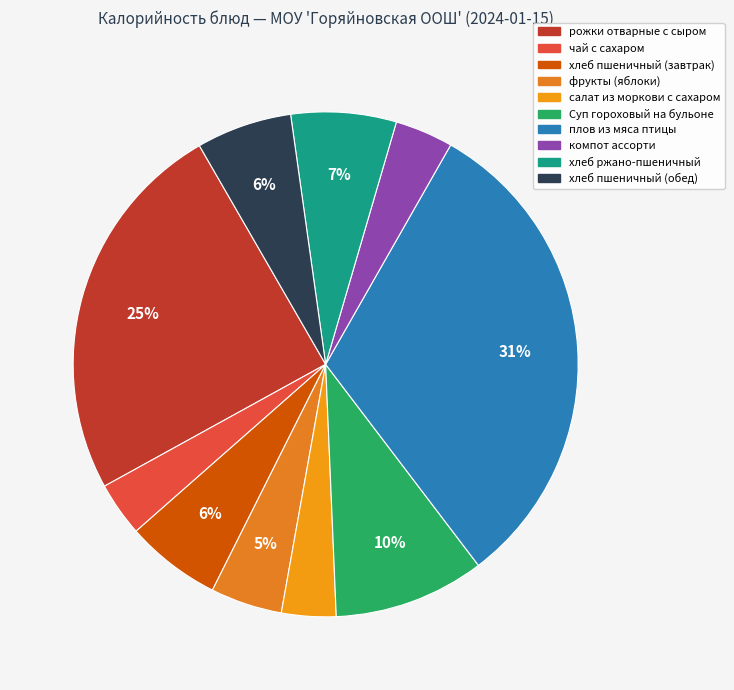

How many segments does this pie chart have?

10